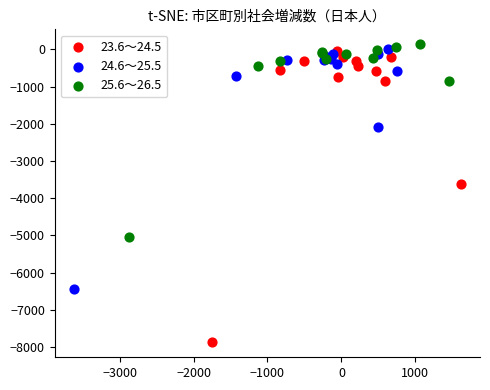

Which series has the widest spread of Y values?

23.6～24.5